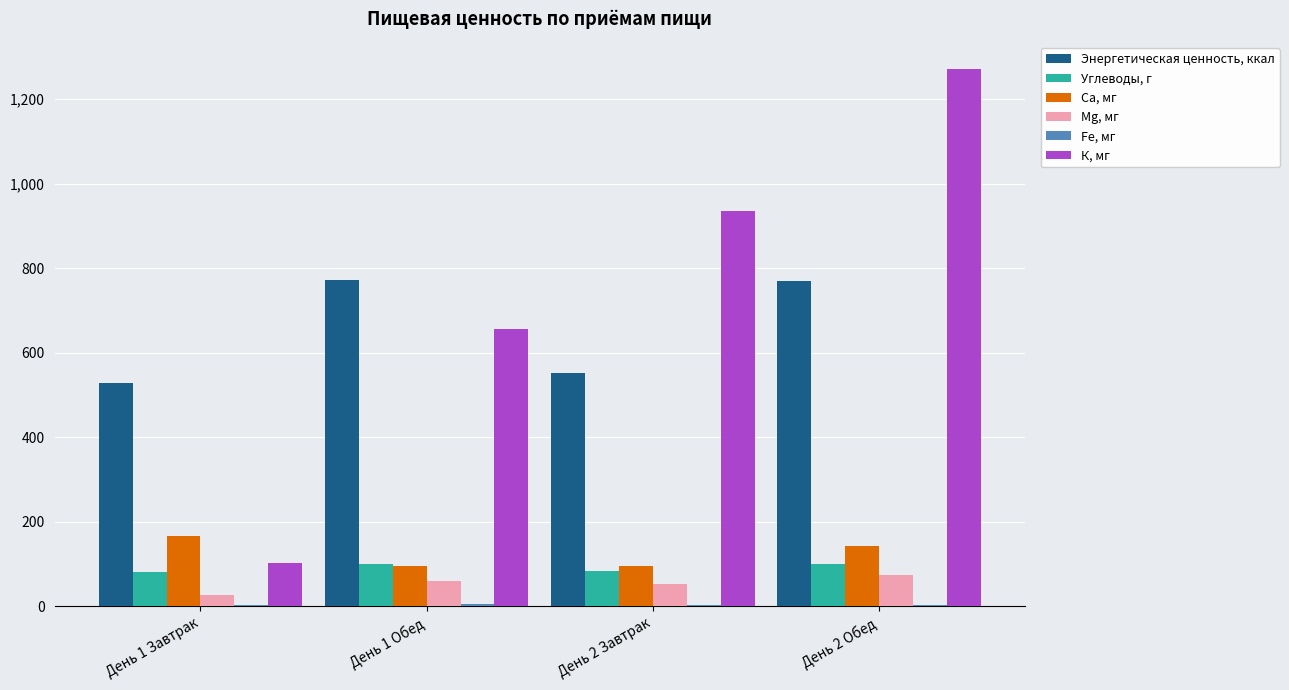

At which category is the sum across all series the highest?

День 2 Обед